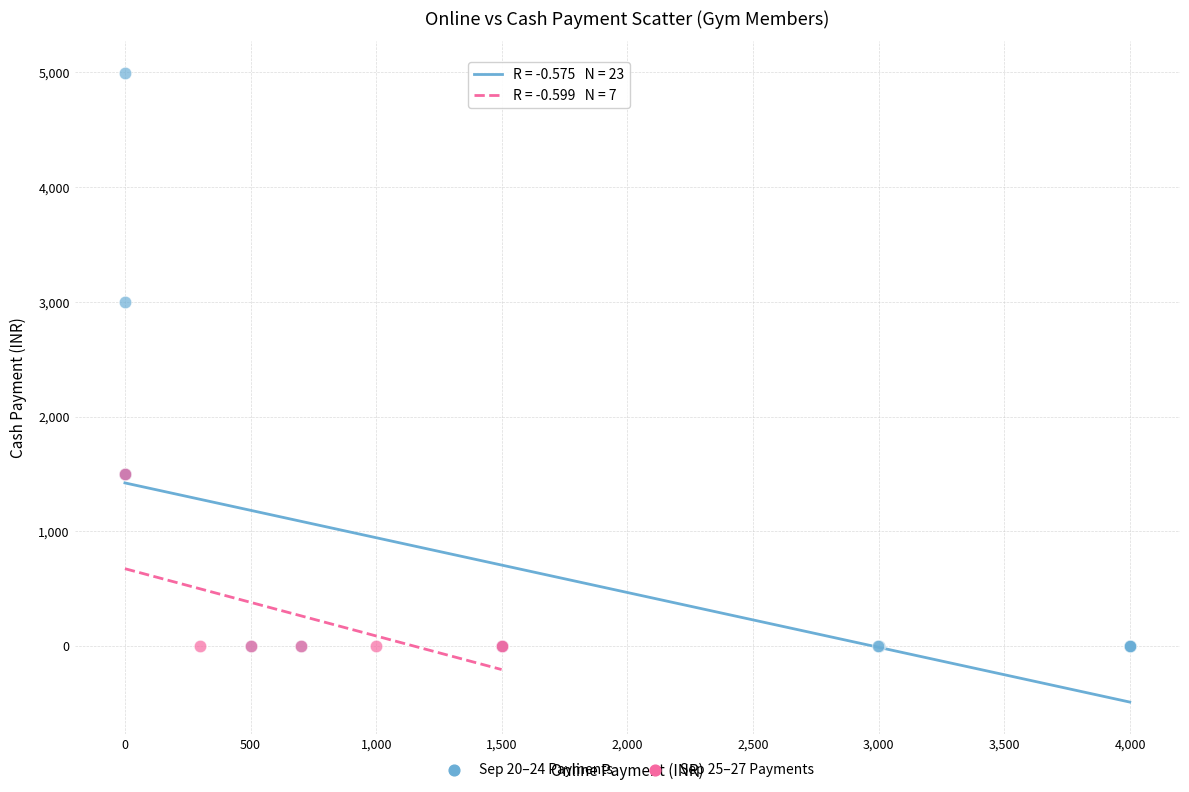

Which series contains the highest Y value?

Sep 20–24 Payments